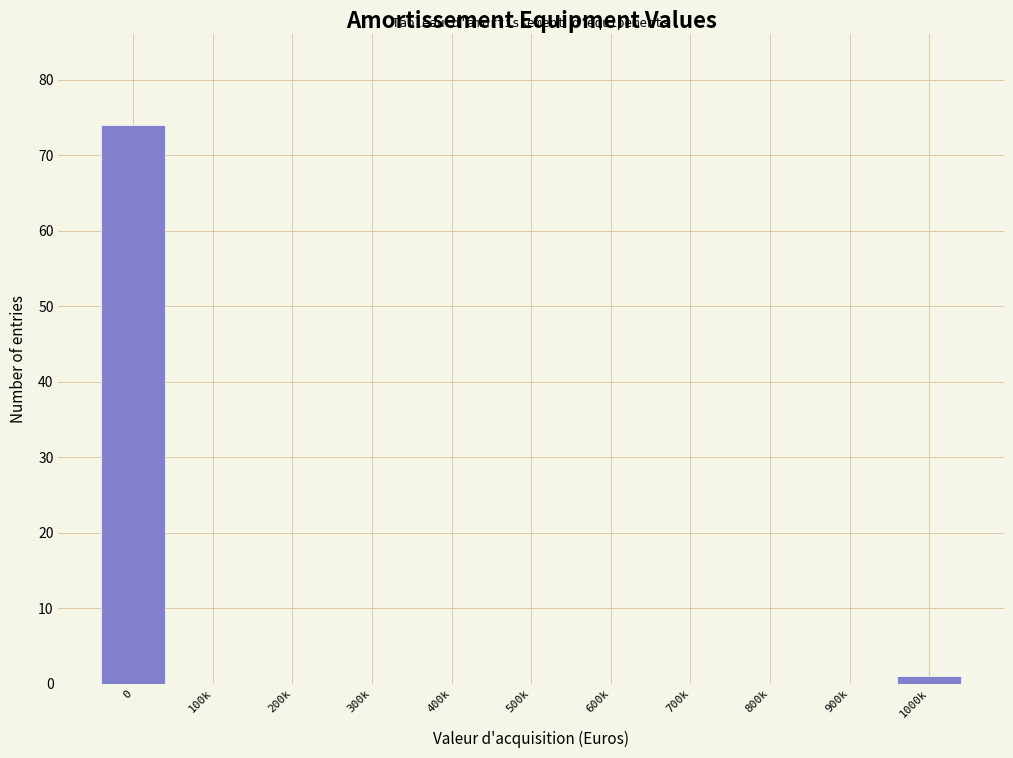

Reading right to left, transcribe all the data shown in this chart.

1000k=1	900k=0	800k=0	700k=0	600k=0	500k=0	400k=0	300k=0	200k=0	100k=0	0=74